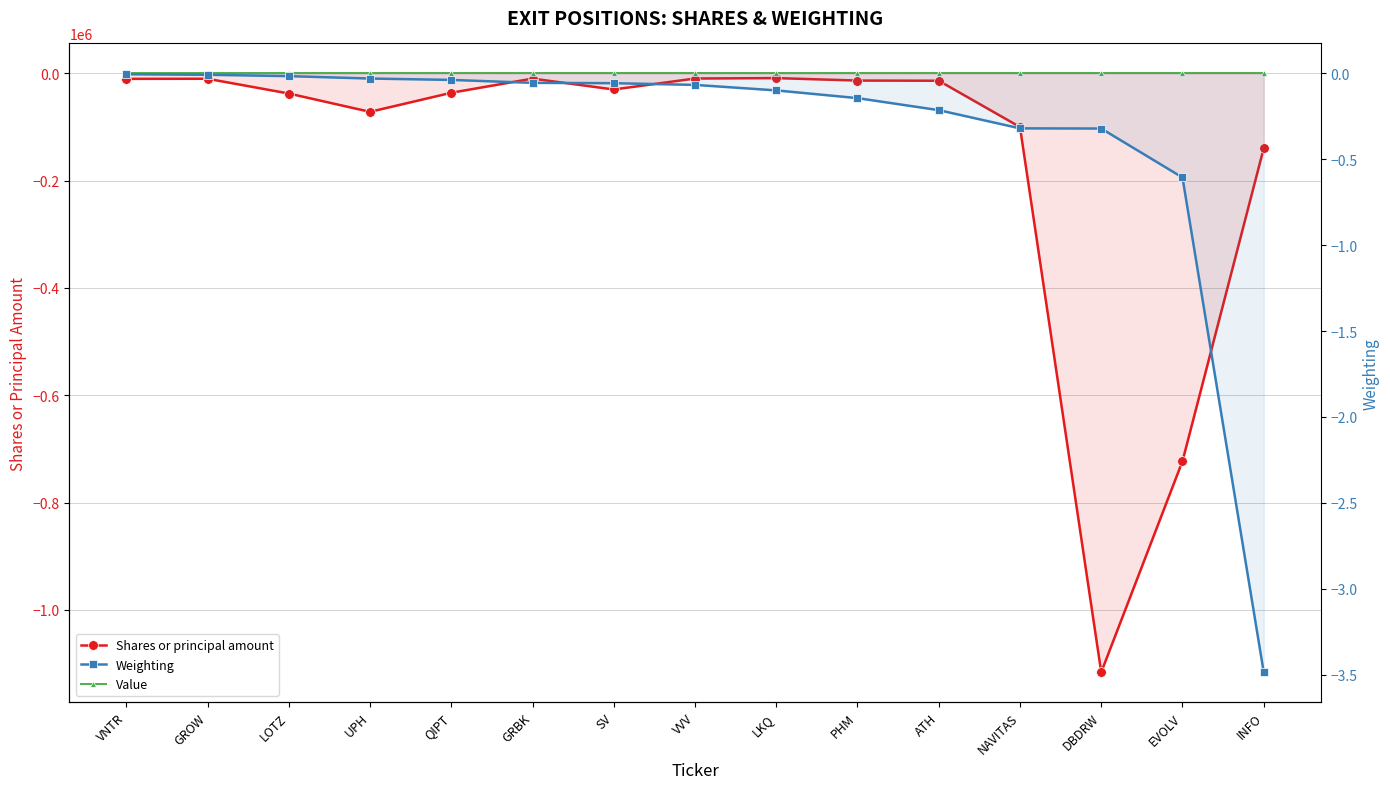

Where is the first local maximum for Shares or principal amount?

GROW